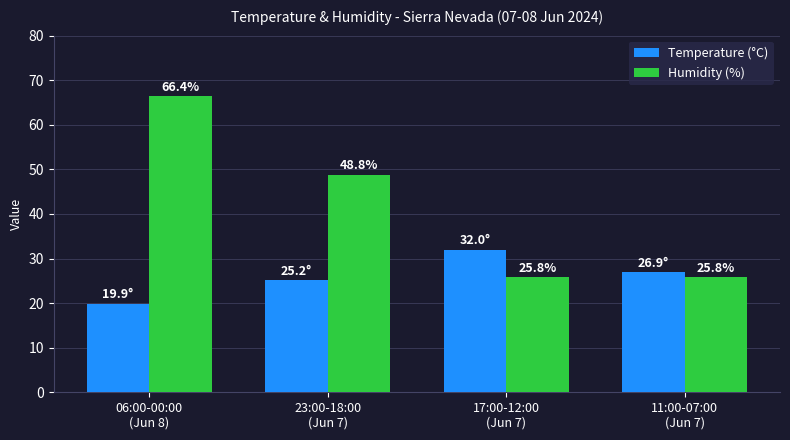

Which series has the largest total across all categories?

Humidity (%)